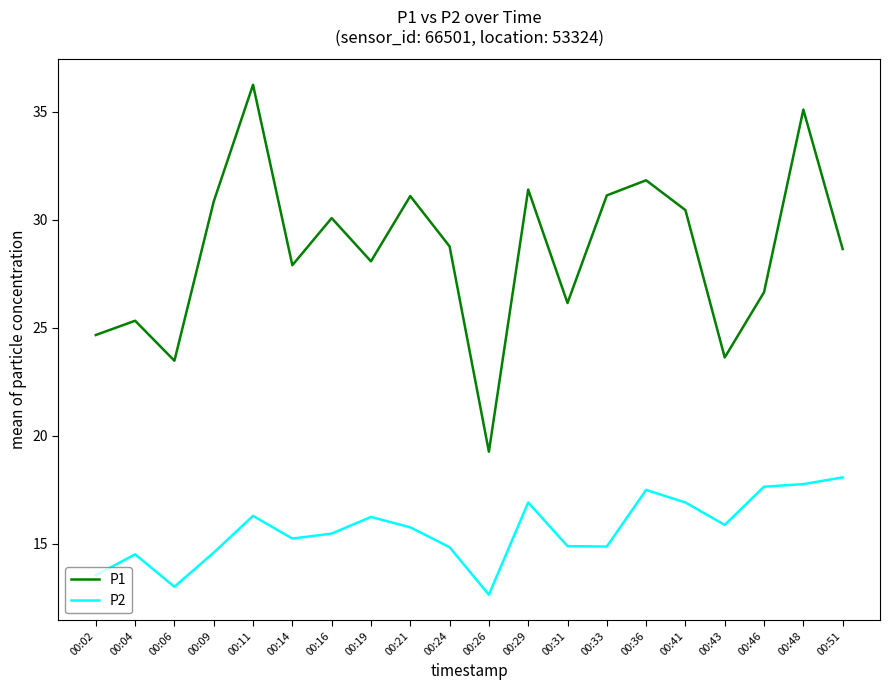

What is the spread (max minus min) of values at 00:41?

13.5